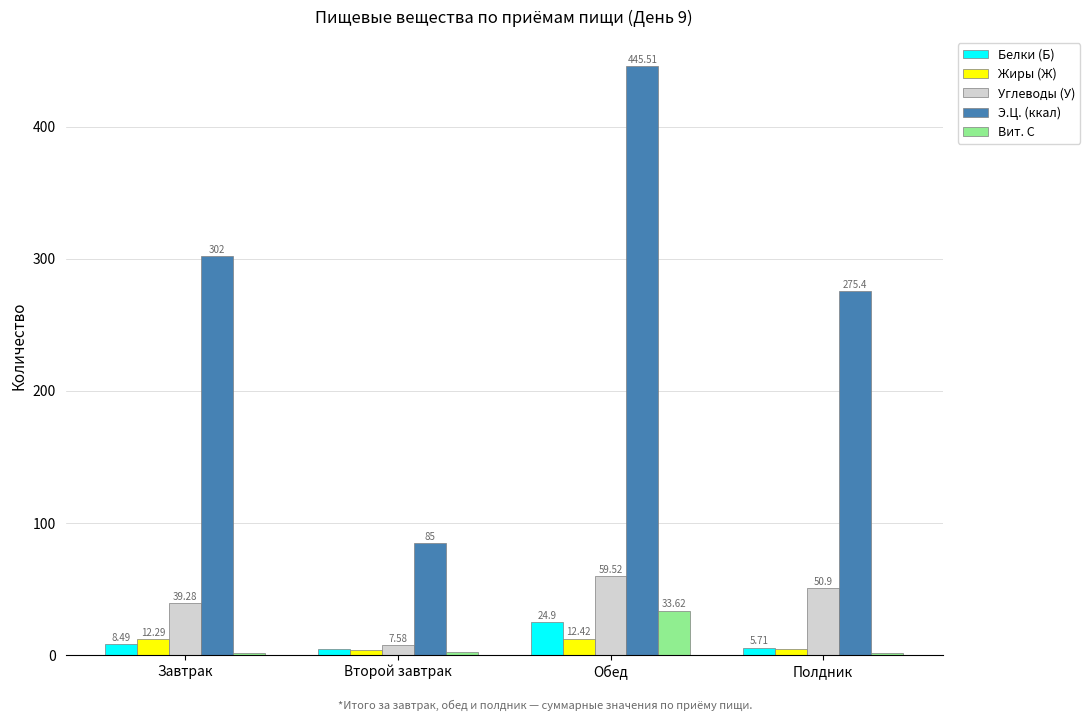

Which series has the largest range (max minus min)?

Э.Ц. (ккал)